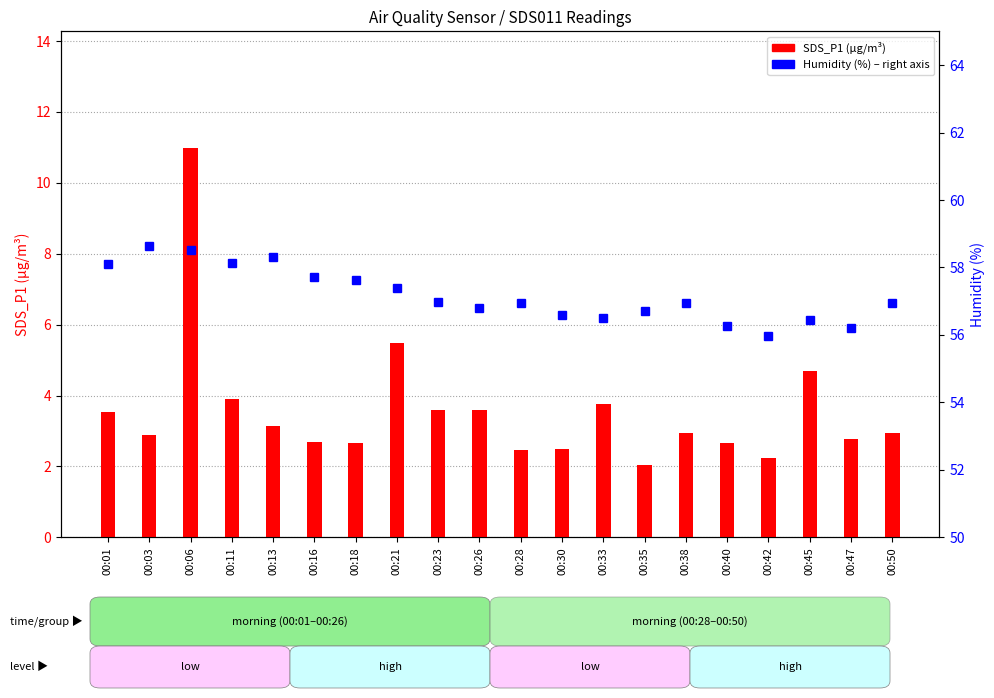

Reading right to left, what are all the values shown in this chart?

SDS_P1 (count): 00:50=3.0	00:47=2.8	00:45=4.7	00:42=2.2	00:40=2.6	00:38=3.0	00:35=2.0	00:33=3.8	00:30=2.5	00:28=2.5	00:26=3.6	00:23=3.6	00:21=5.5	00:18=2.6	00:16=2.7	00:13=3.1	00:11=3.9	00:06=11.0	00:03=2.9	00:01=3.5
Humidity (%): 00:50=57.0	00:47=56.2	00:45=56.5	00:42=56.0	00:40=56.3	00:38=57.0	00:35=56.7	00:33=56.5	00:30=56.6	00:28=57.0	00:26=56.8	00:23=57.0	00:21=57.4	00:18=57.6	00:16=57.7	00:13=58.3	00:11=58.1	00:06=58.5	00:03=58.6	00:01=58.1